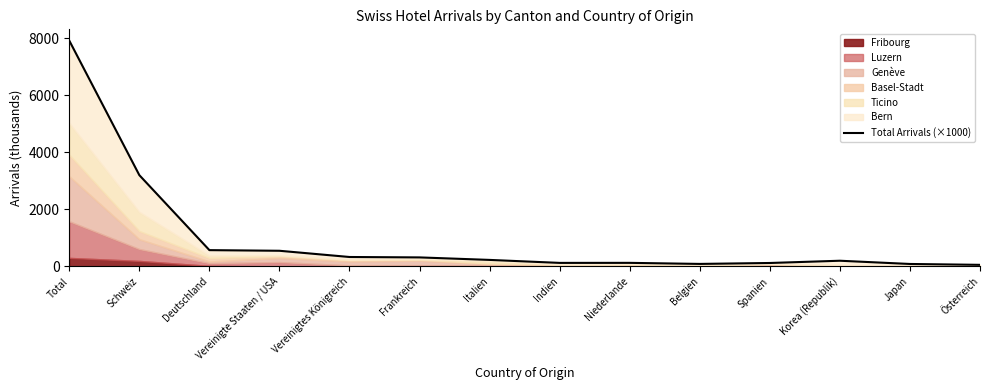

What is the average value?

993.1